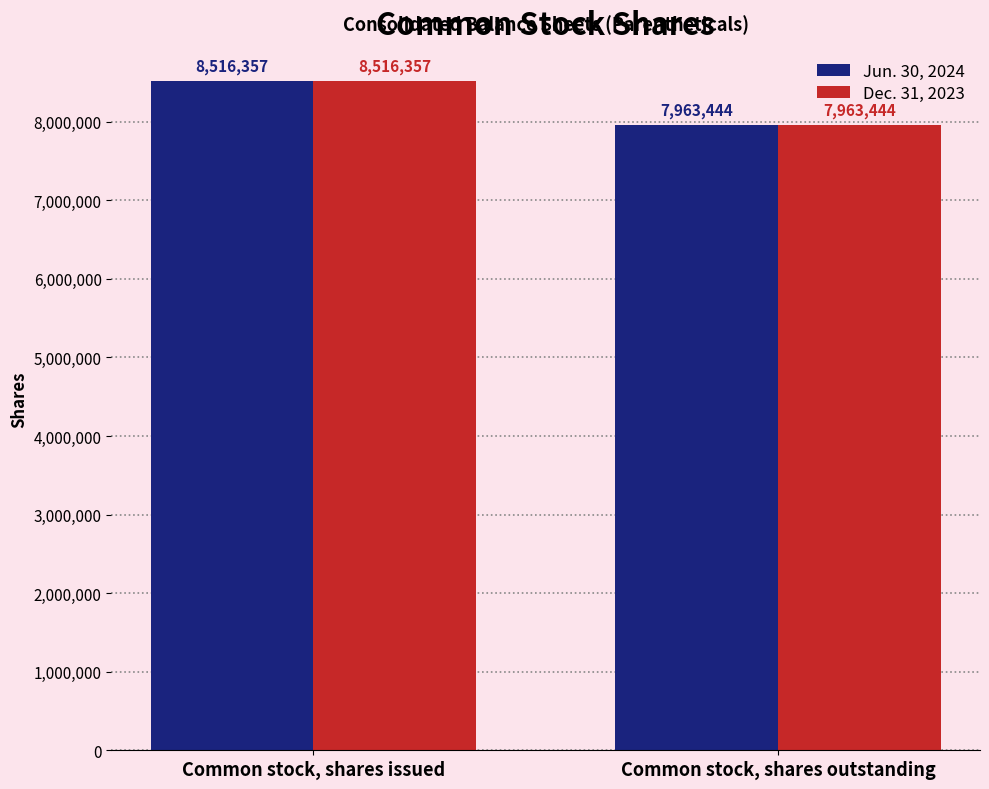

What is the label of the 1st bar from the left?

Common stock, shares issued